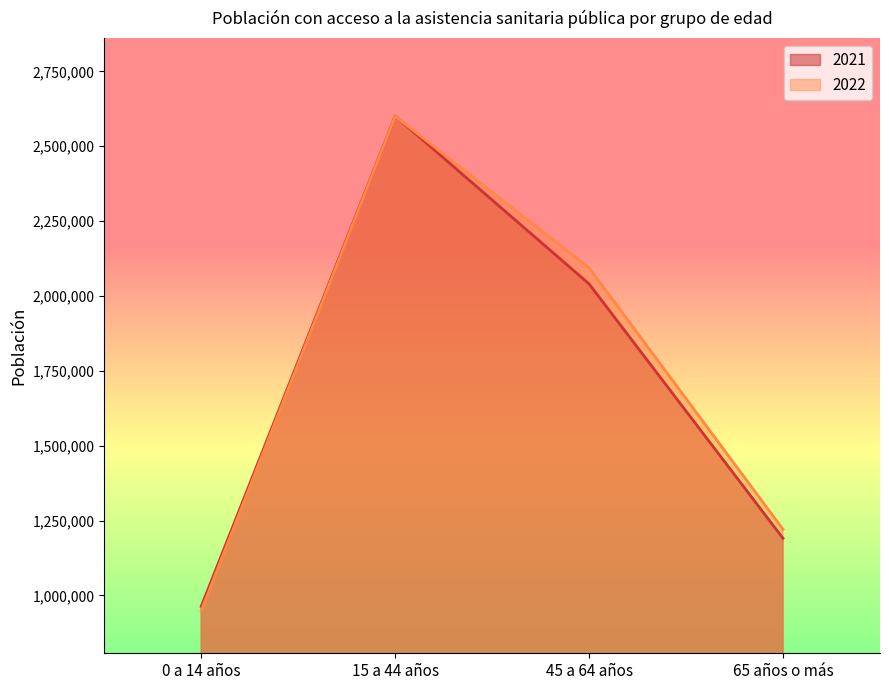

Where does the 2022 series first go above 2093653?

15 a 44 años